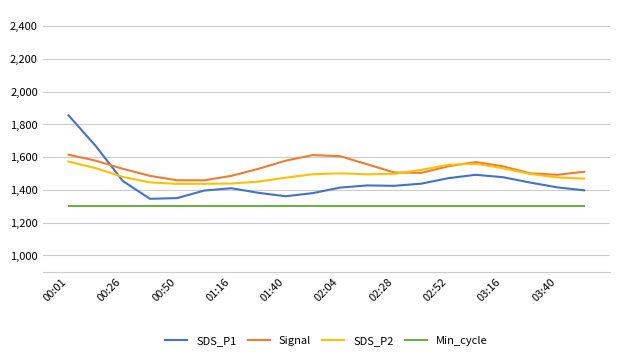

Which series has the widest spread of values?

SDS_P1